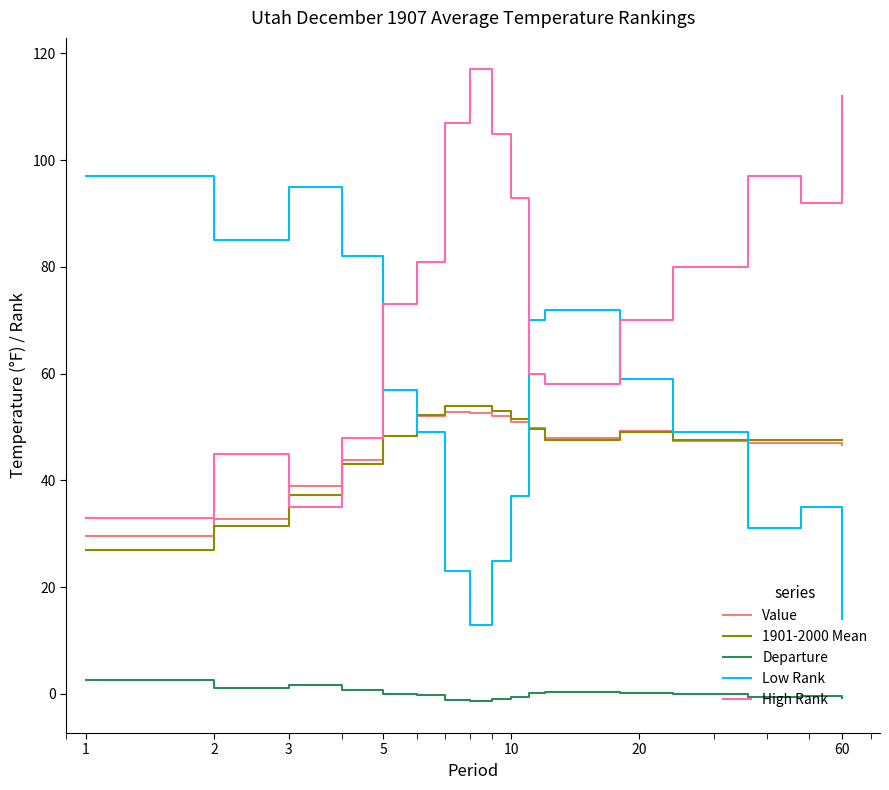

Is this an area chart (filled region under the line)?

No